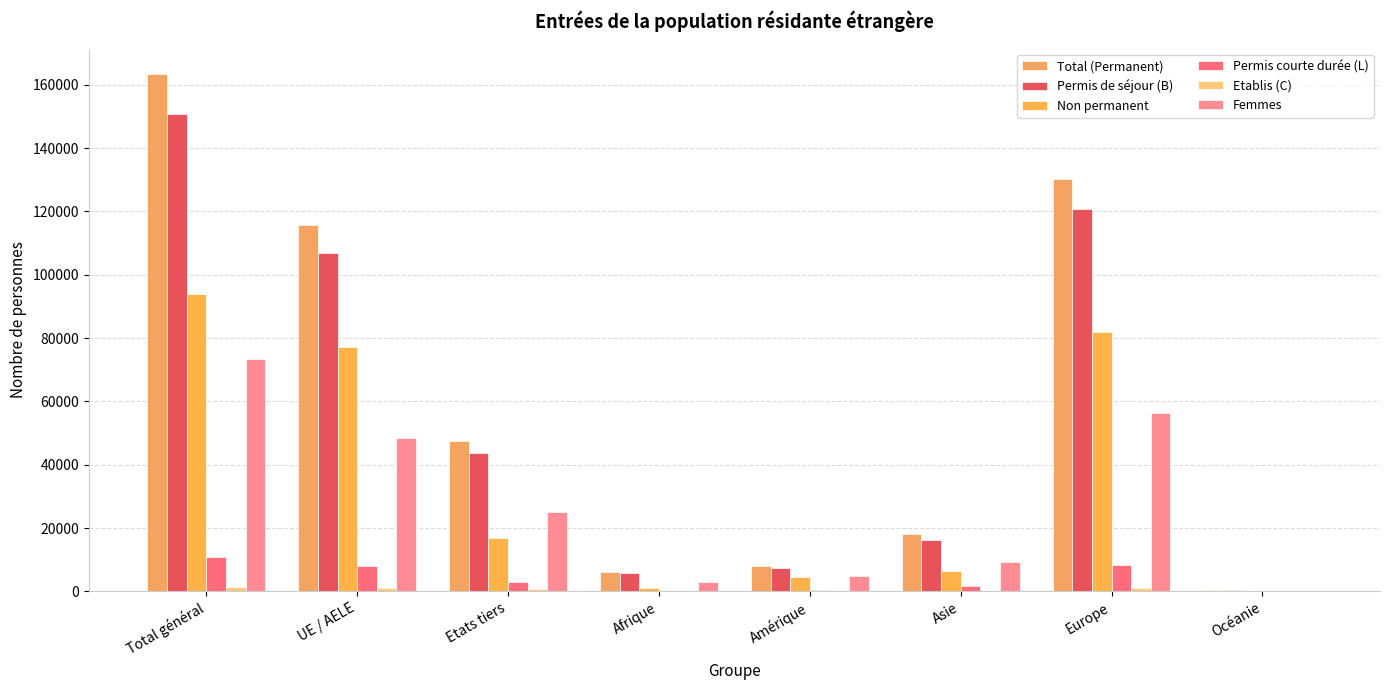

How many distinct data groups are displayed?

6